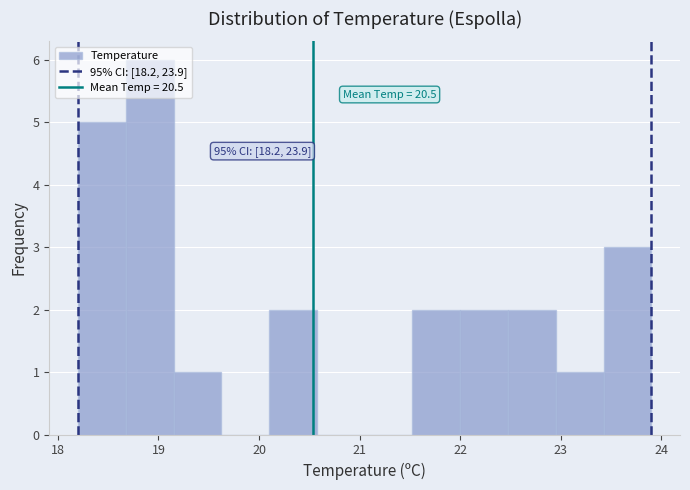

Which range on the x-axis has the tallest bar?

18.7 to 19.2